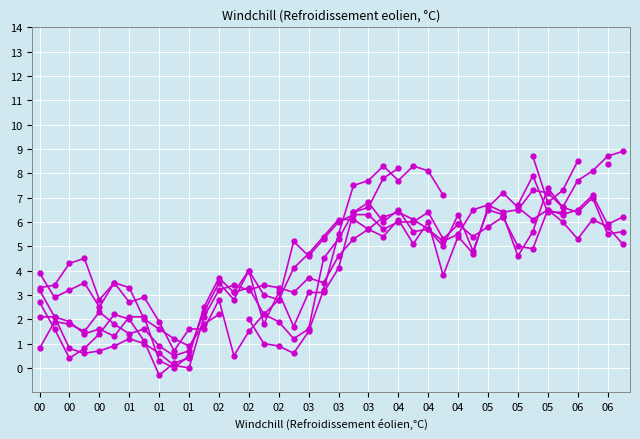

How many lines are shown in the chart?

6